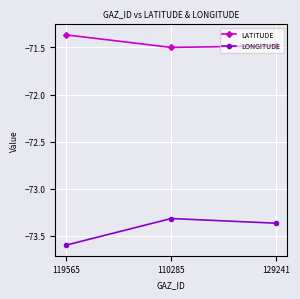

Is the value of LATITUDE at 119565 greater than the value of LONGITUDE at 110285?

Yes